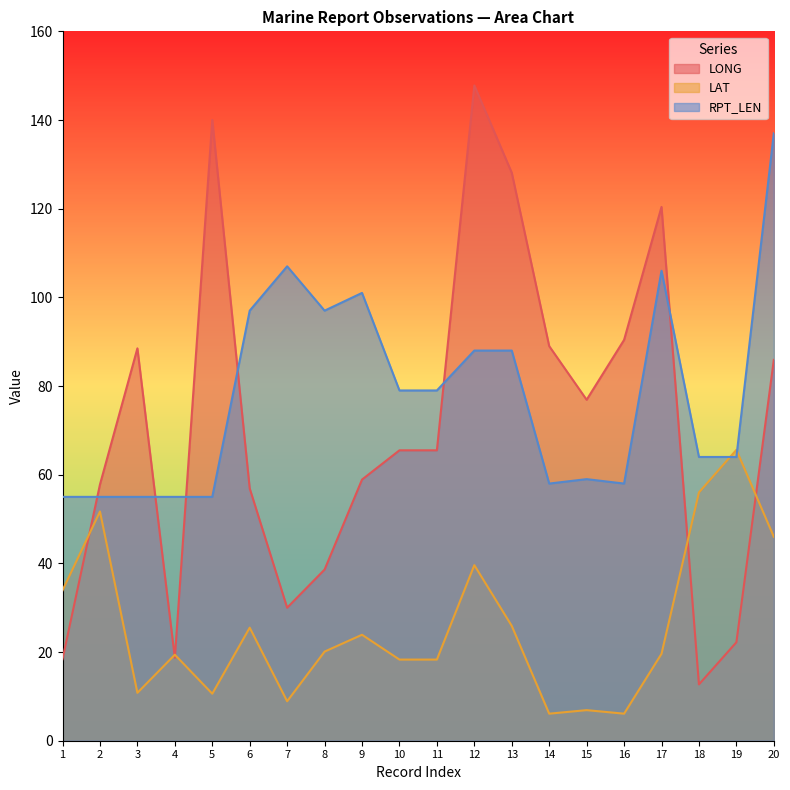

In LAT, how many points are lower than both neighbors (excluding endpoints)?

5